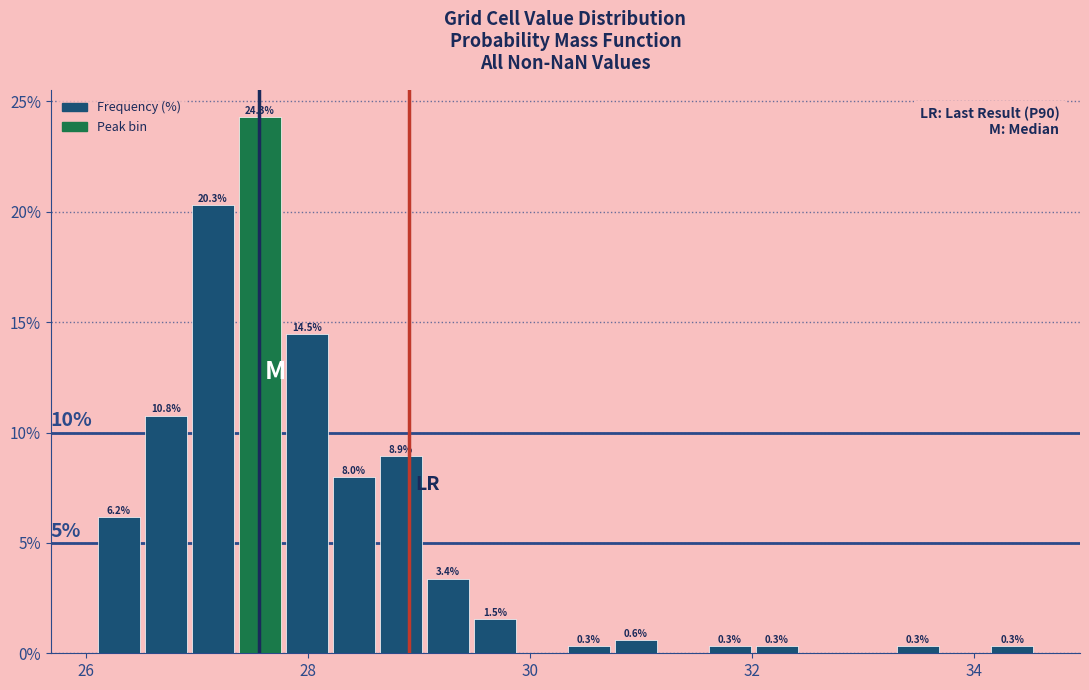

Around what value on the x-axis is the tallest bar? Give the approximate position of its centre, as read against the axis.

27.6